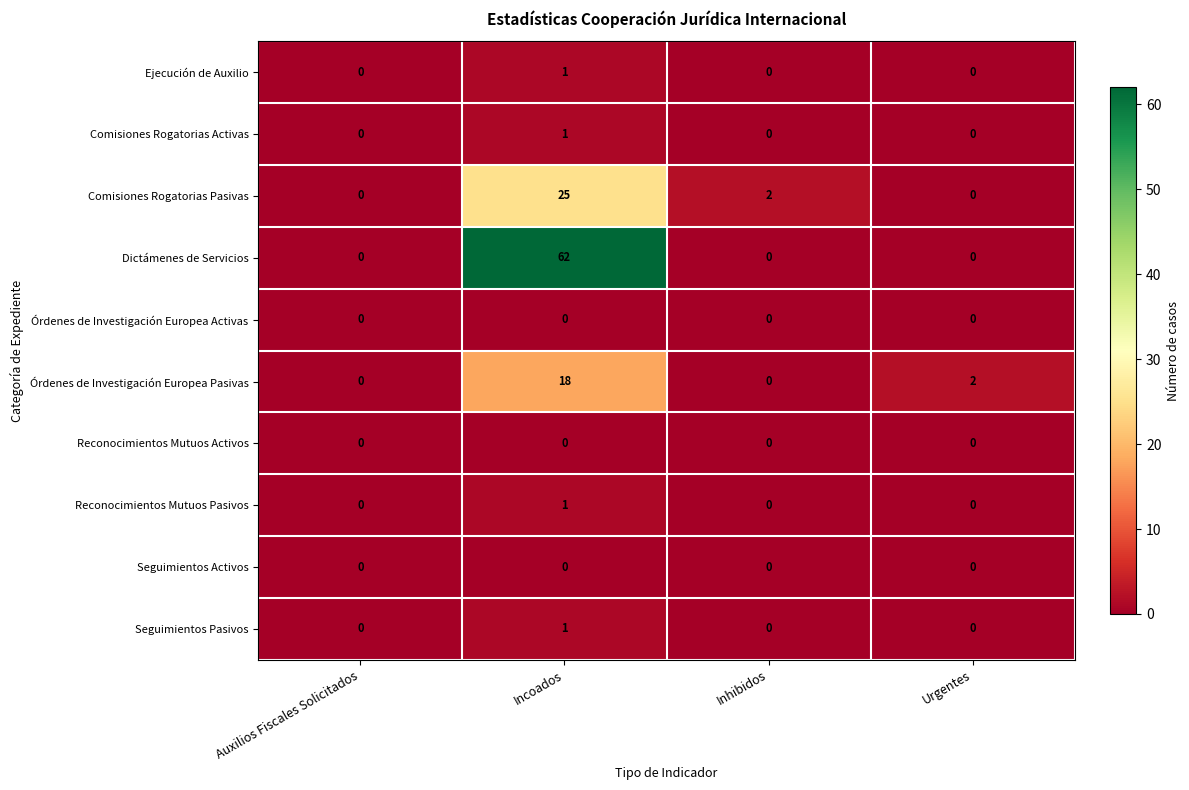

At which category does the chart reach its peak across all series?

Incoados